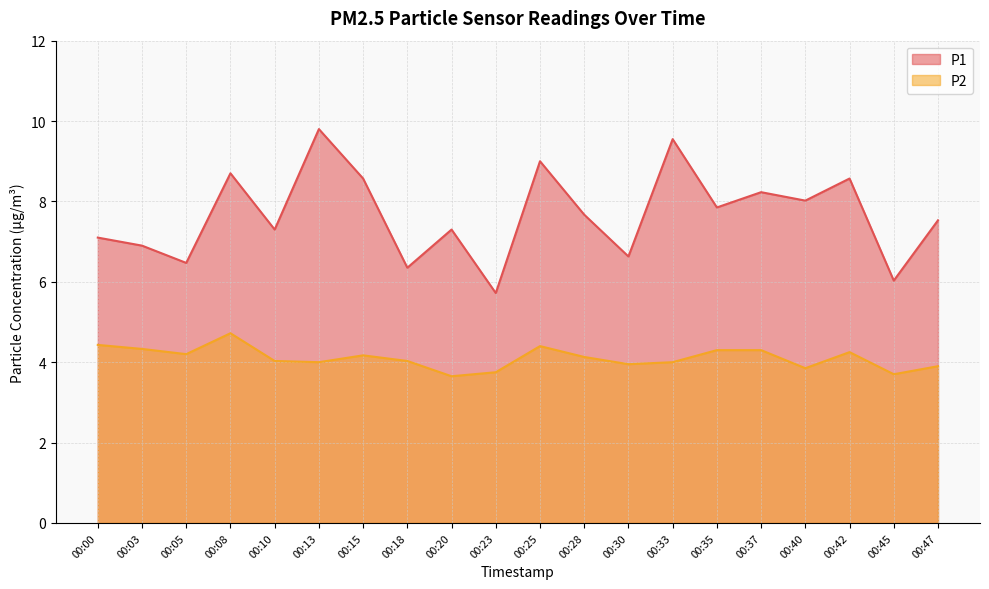

Is the value of P1 at 00:30 greater than the value of P2 at 00:00?

Yes